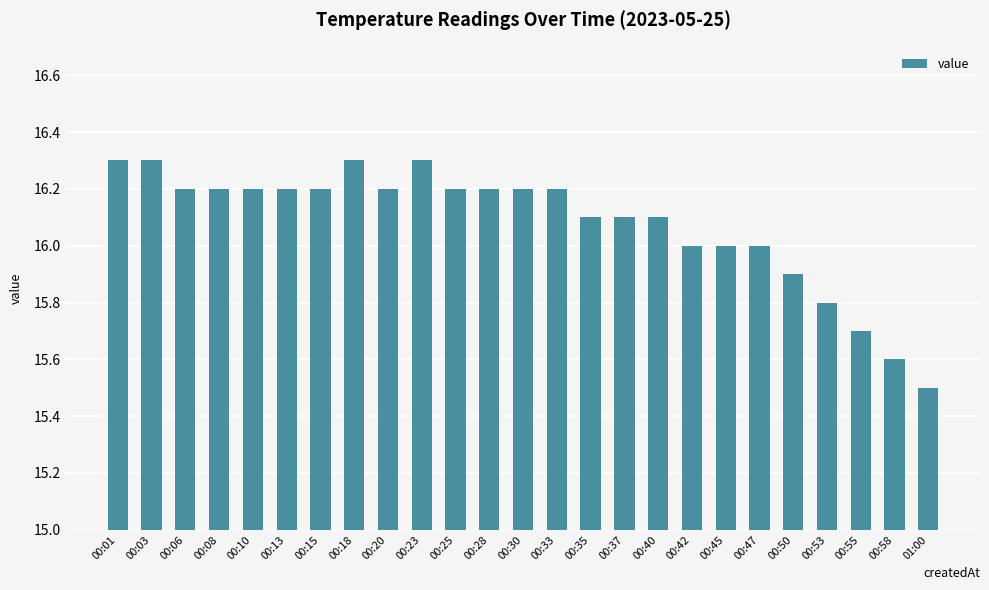

What position from the left is 00:20?

9